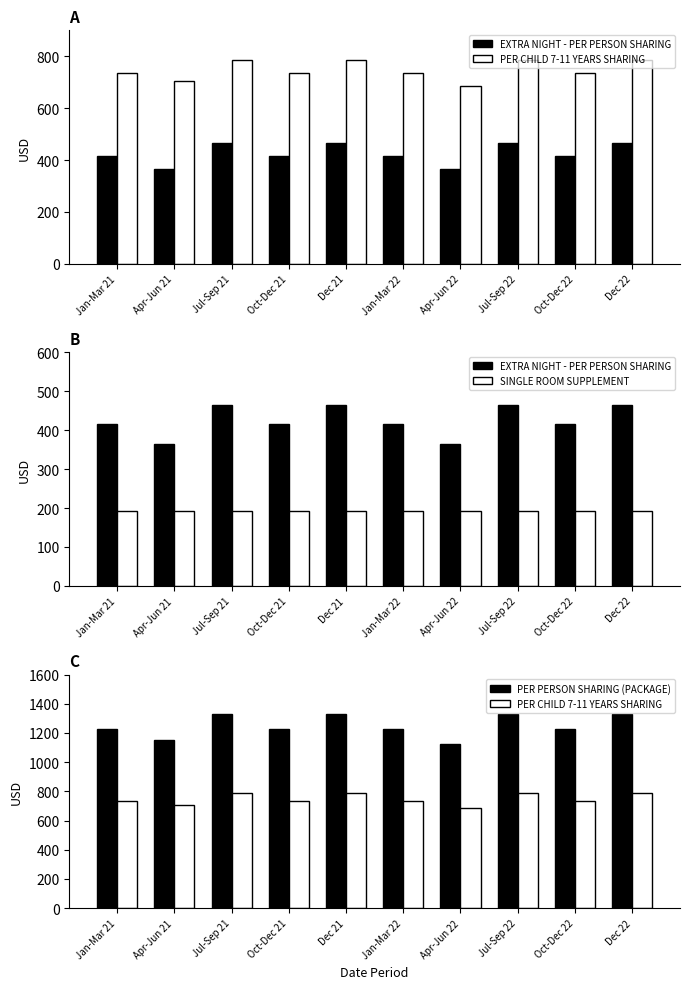

What is the difference between the maximum and second lowest values in the PER PERSON SHARING (PACKAGE) series?

175